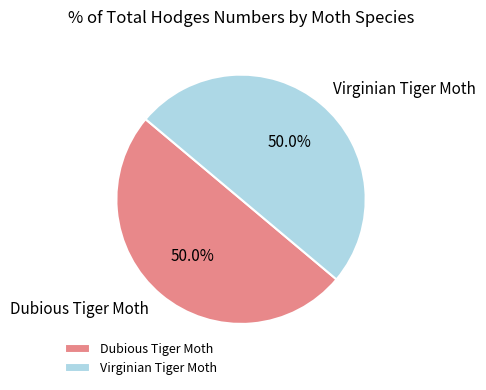

The Dubious Tiger Moth slice represents 50% of the pie. True or false?

True